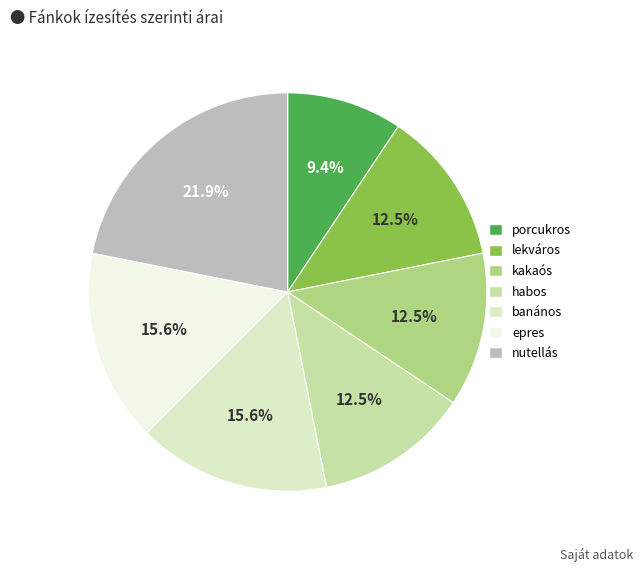

To the nearest percent, what is the difference between the habos and epres slice percentages?

3%